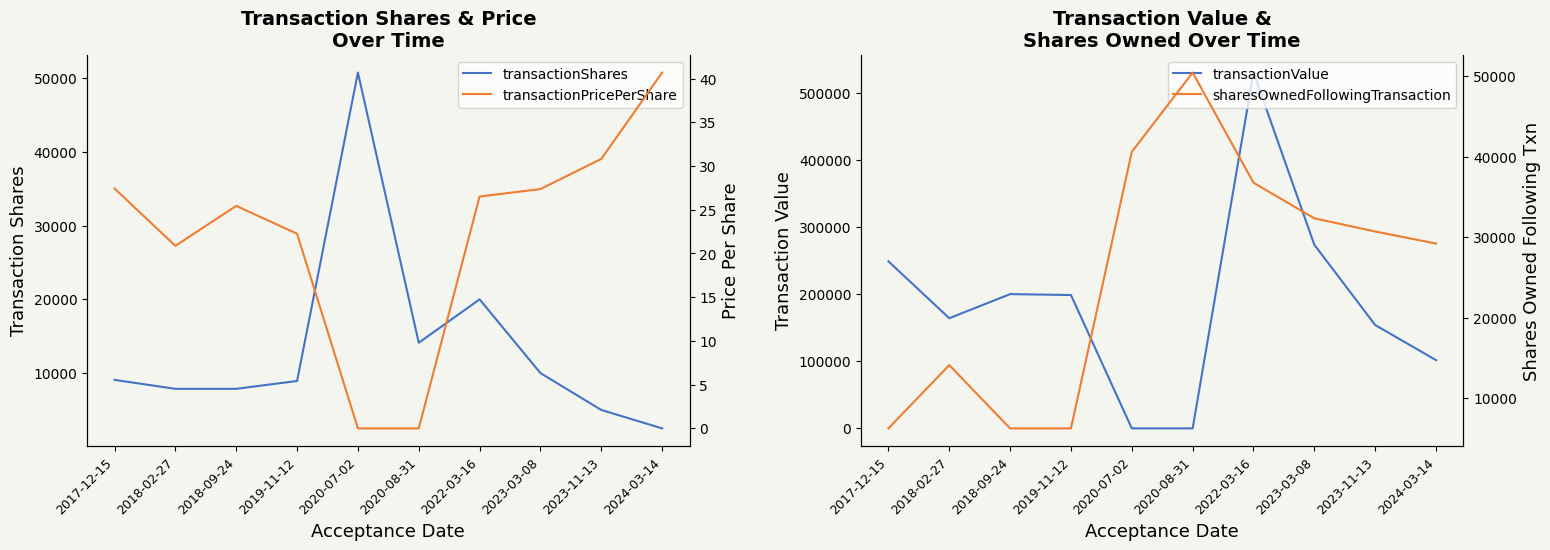

How many data points in transactionValue are above 198743?

4